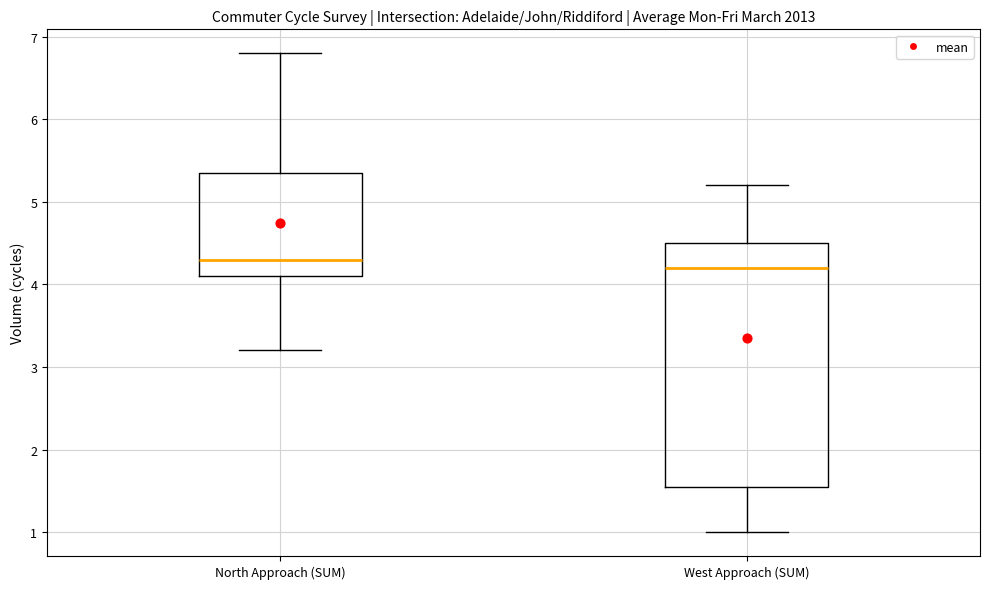

Which box's median line is the lowest?

West Approach (SUM)